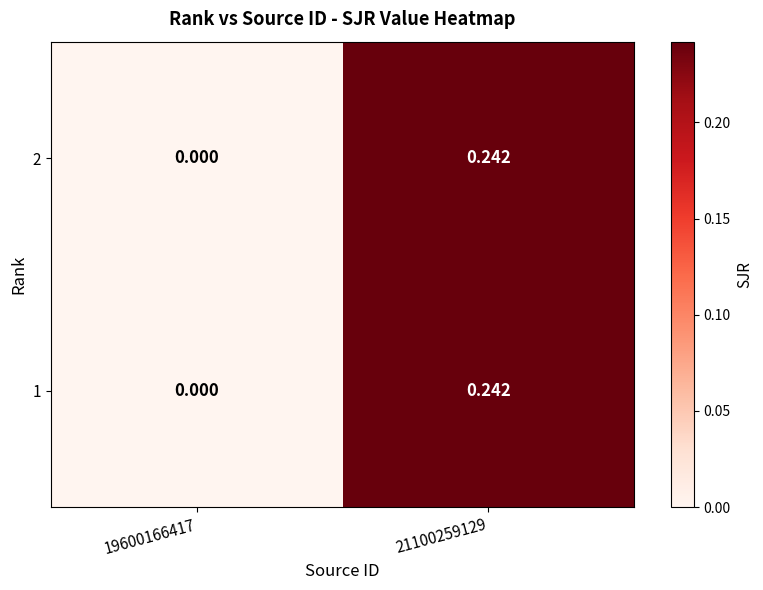

How many data points does each series have?

2